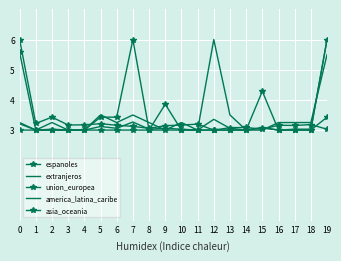

What is the difference between the highest and lowest values at 16?

0.2